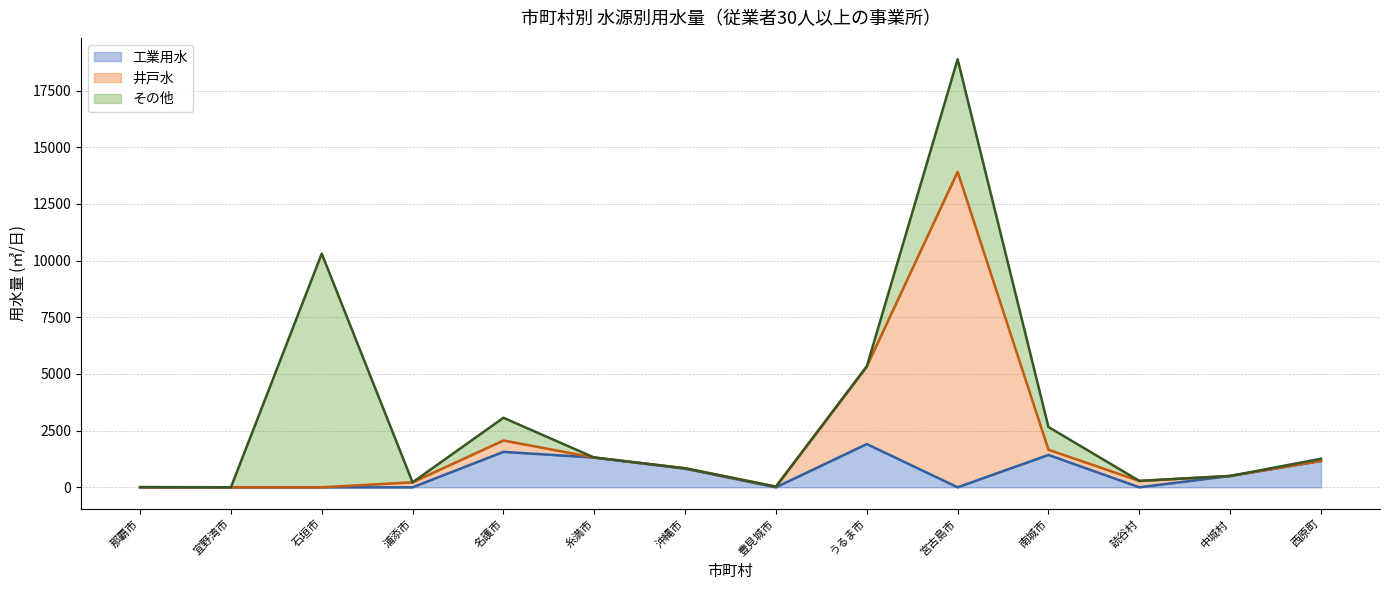

What is the maximum value for 工業用水?

1906